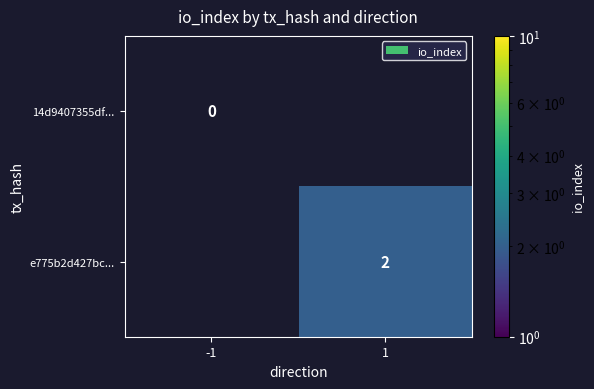

At how many categories does at least one series exceed 1?

1